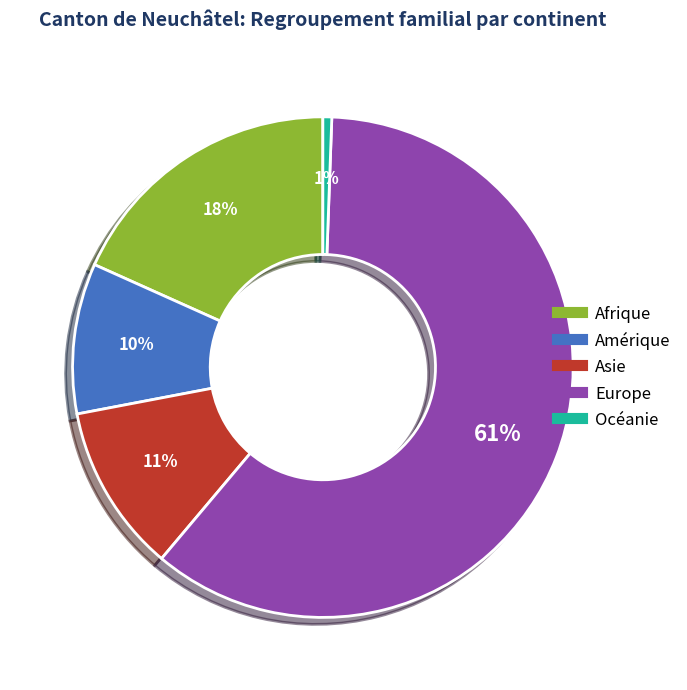

Is it true that Asie is 11% of the pie?

True